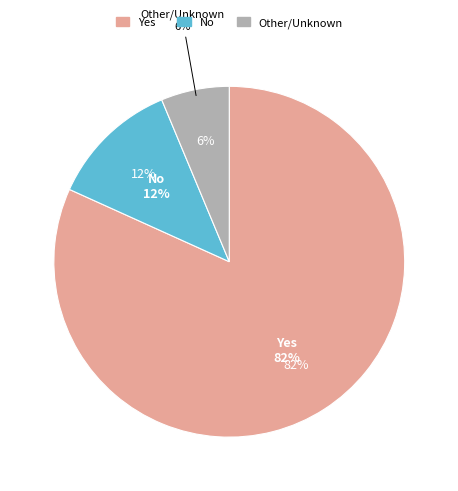

How many segments does this pie chart have?

3